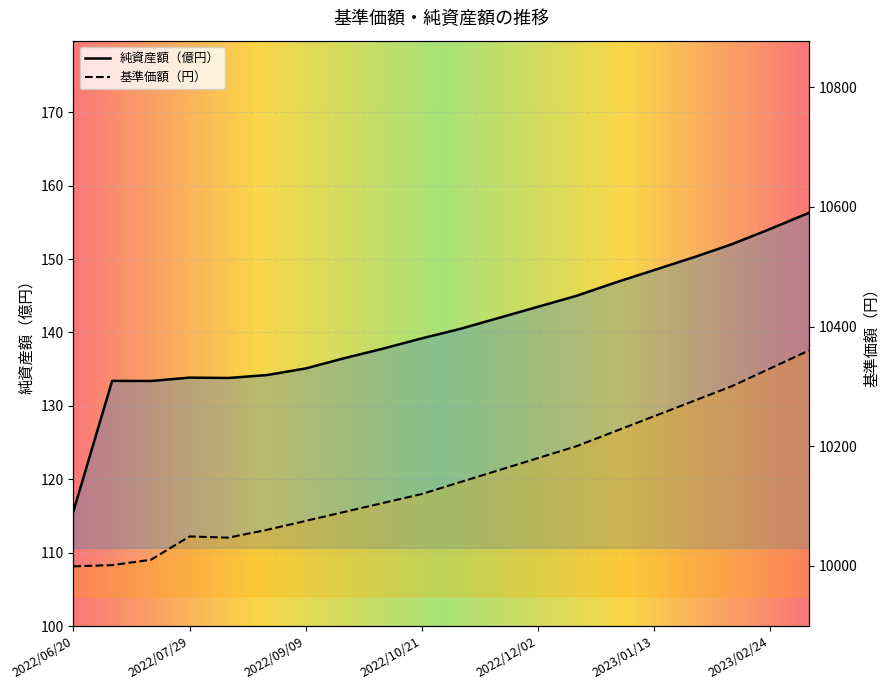

What is the lowest value of the 純資産額（億円） series?

115.7